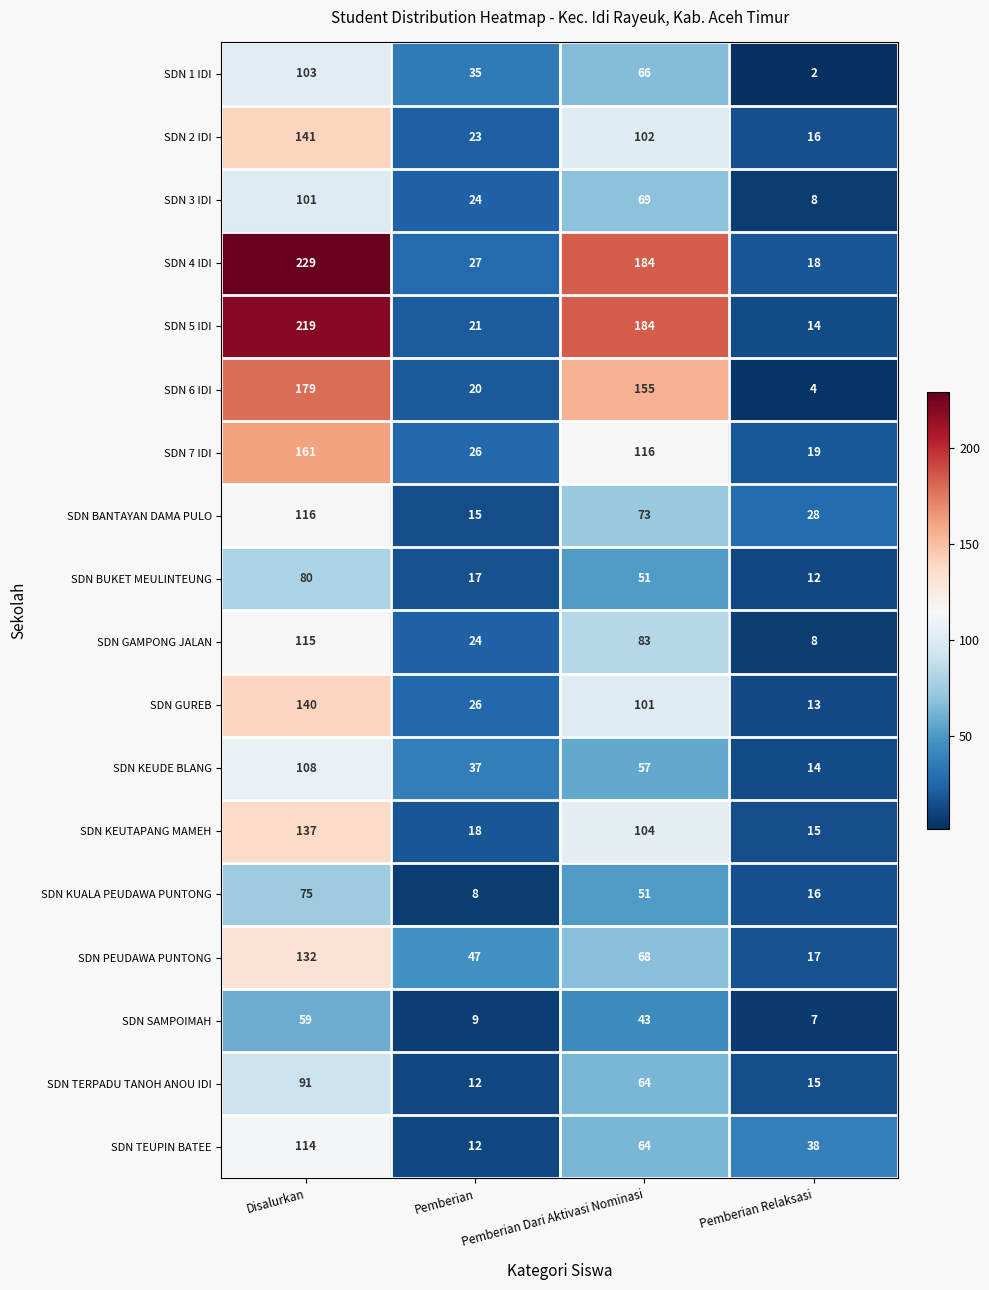

List the labels in order of SDN GUREB value, smallest first.

Pemberian Relaksasi, Pemberian, Pemberian Dari Aktivasi Nominasi, Disalurkan